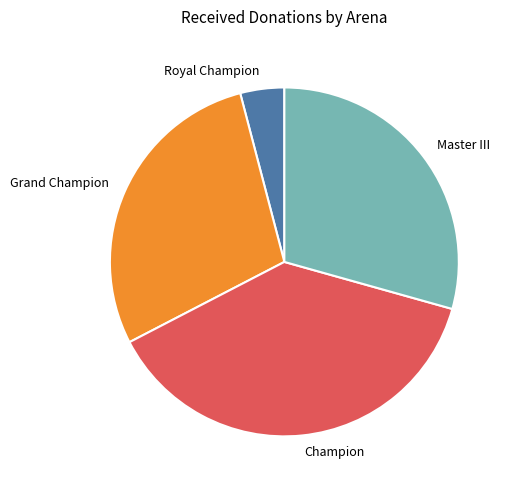

Approximately how many times larger is the value at Champion compared to Master III?

1.3